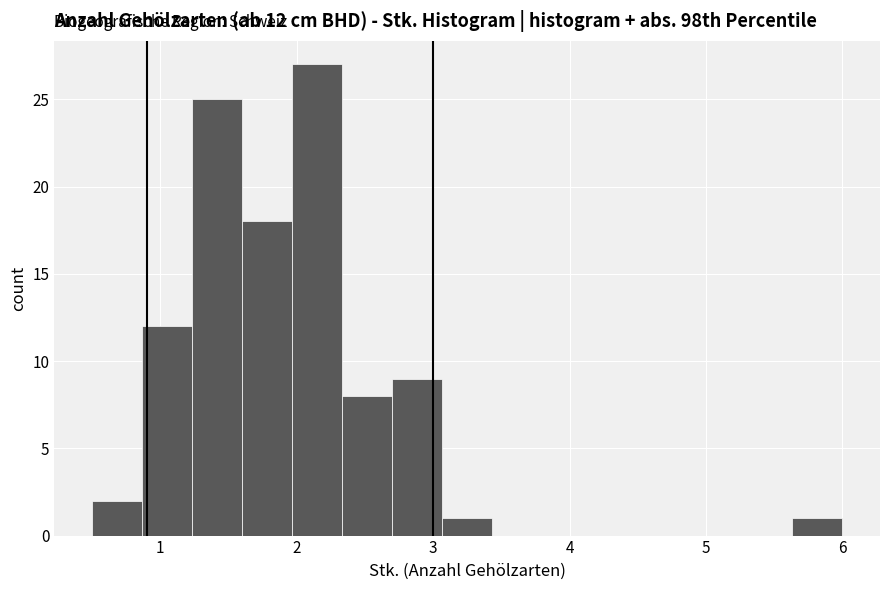

Read against the x-axis, roughly where is the centre of the tallest bar?

2.2